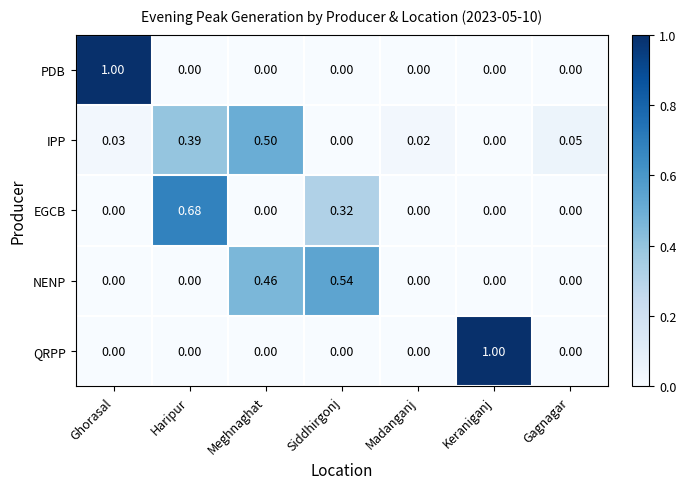

Is the value of QRPP at Keraniganj greater than the value of NENP at Haripur?

Yes